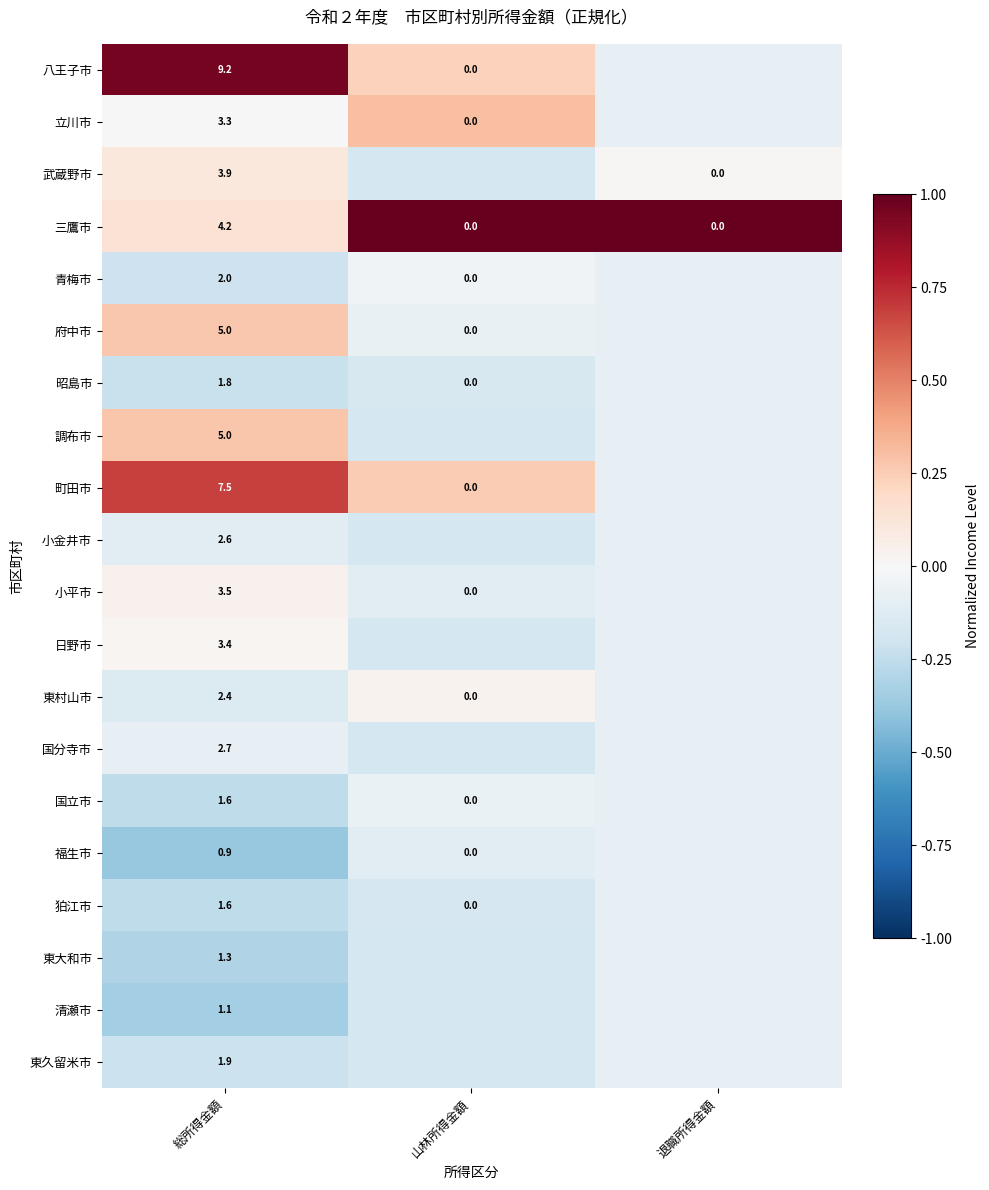

Is the value of 小平市 at 退職所得金額 greater than the value of 調布市 at 総所得金額?

No